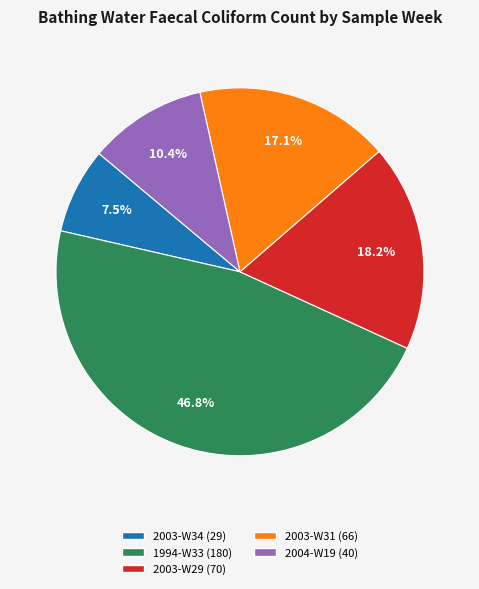

Approximately how many times larger is the value at 1994-W33 compared to 2003-W29?

2.6